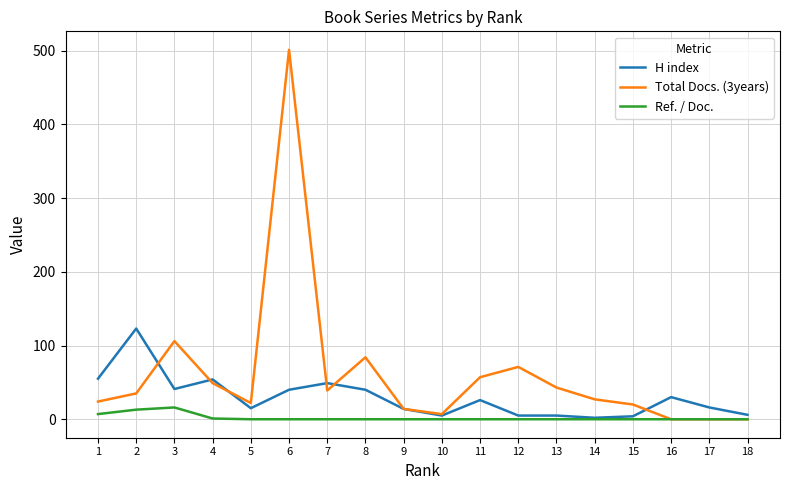

What is the greatest value displayed?

501